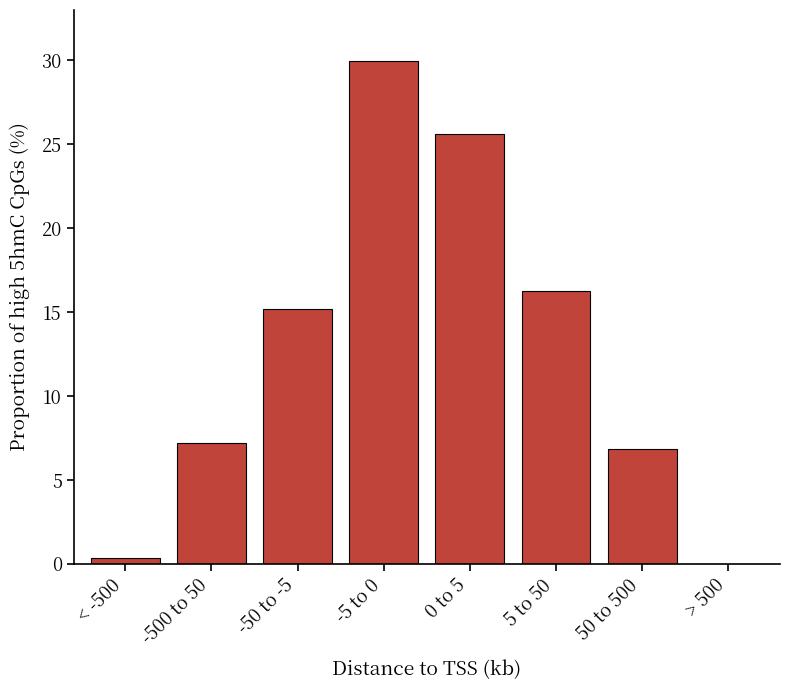

Reading left to right, transcribe all the data shown in this chart.

< -500=0.4	-500 to 50=7.2	-50 to -5=15.2	-5 to 0=30.0	0 to 5=25.6	5 to 50=16.2	50 to 500=6.9	> 500=0.0